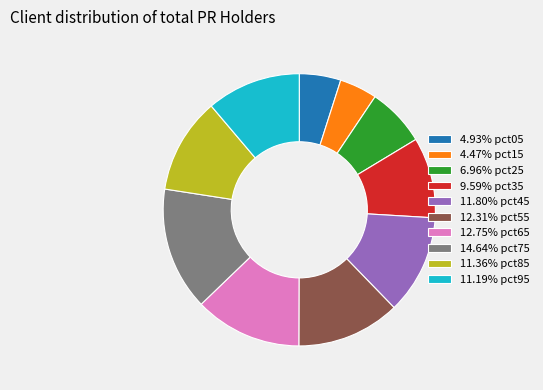

Is there any slice that represents more than half of the pie?

No